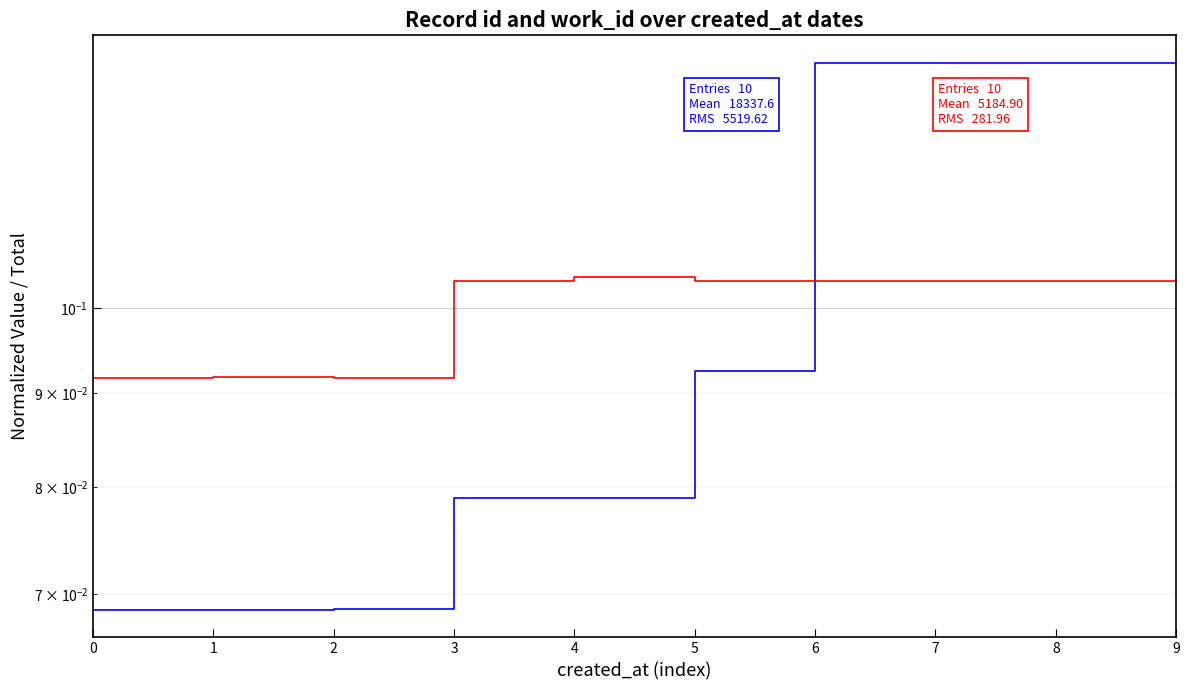

Reading left to right, extract all data points from this chart.

id: 0=0.1	1=0.1	2=0.1	3=0.1	4=0.1	5=0.1	6=0.1	7=0.1	8=0.1	9=0.1
work_id: 0=0.1	1=0.1	2=0.1	3=0.1	4=0.1	5=0.1	6=0.1	7=0.1	8=0.1	9=0.1